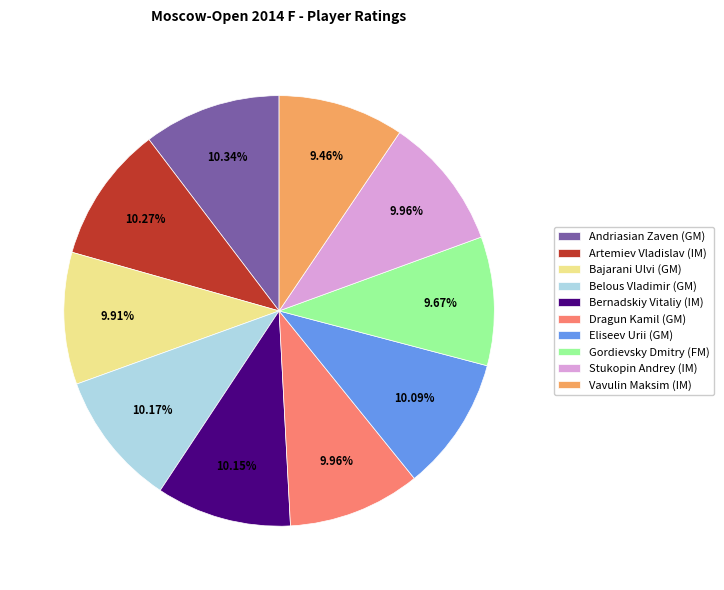

To the nearest percent, what is the difference between the largest and smallest slice percentages?

1%